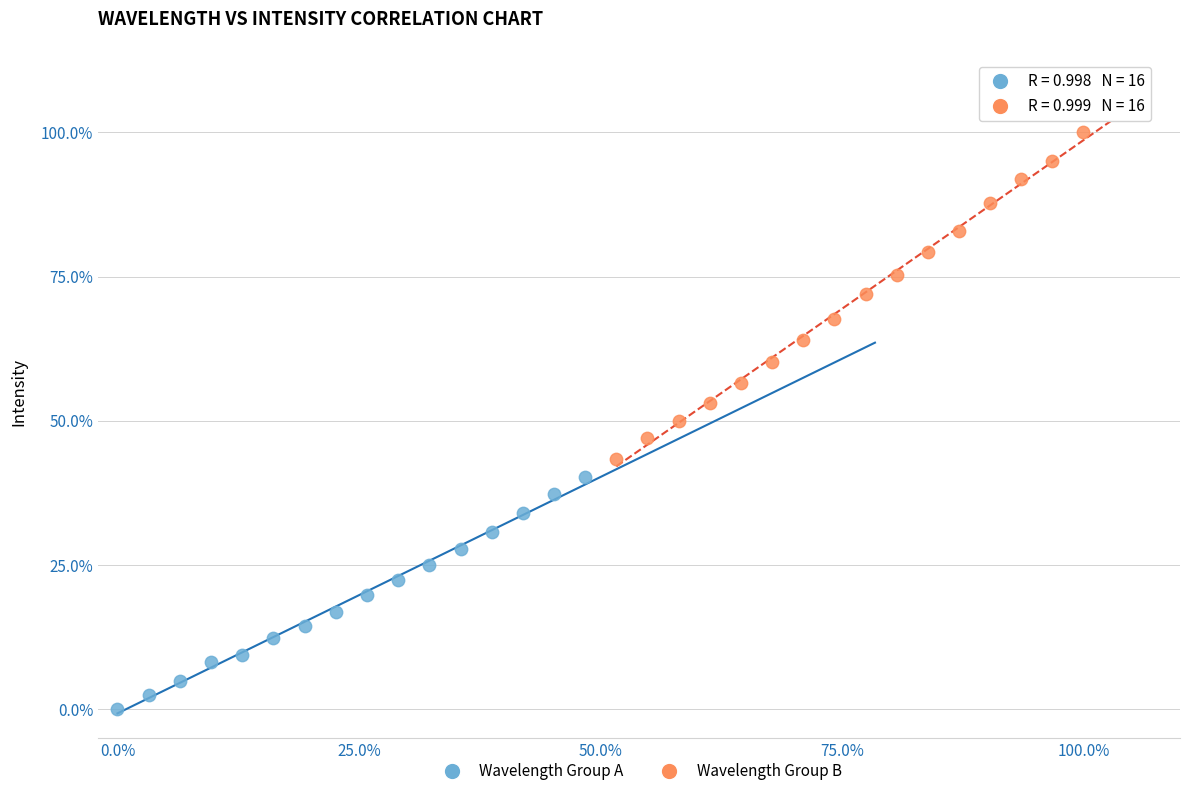

Which series reaches the minimum Y coordinate?

Wavelength Group A